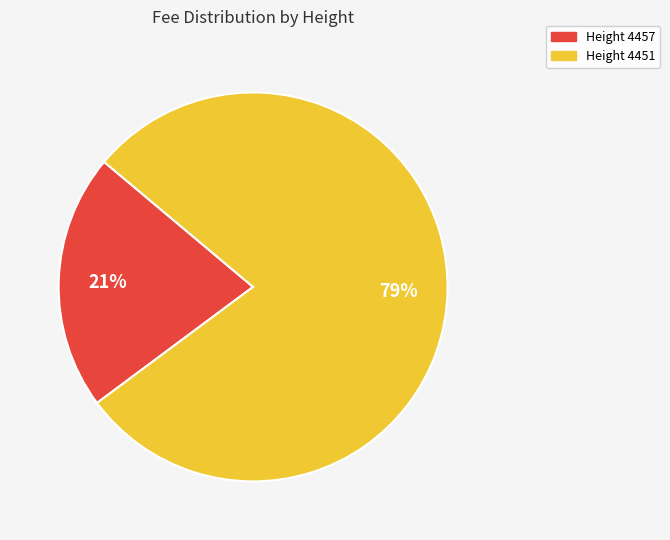

Does any single category account for the majority?

Yes